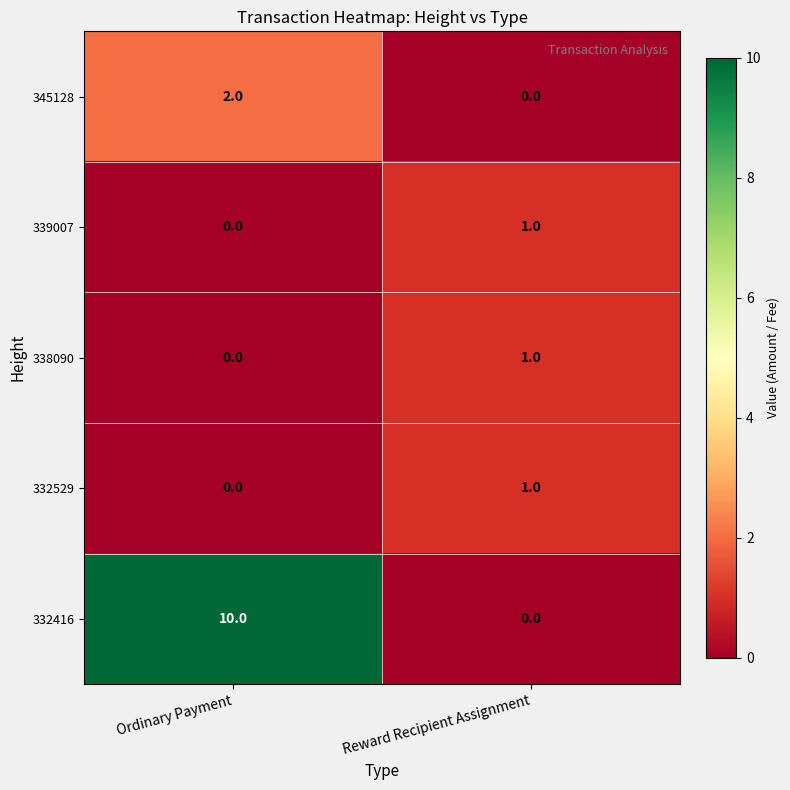

What is the sum of all 332416 values?

10